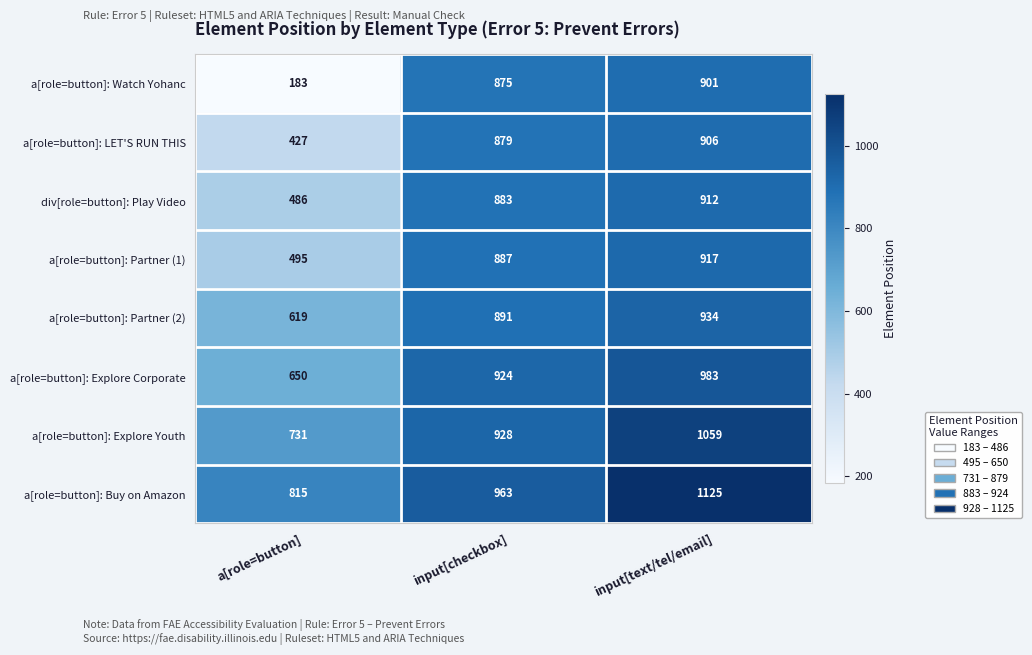

Rank the categories by div[role=button]: Play Video value from lowest to highest.

a[role=button], input[checkbox], input[text/tel/email]